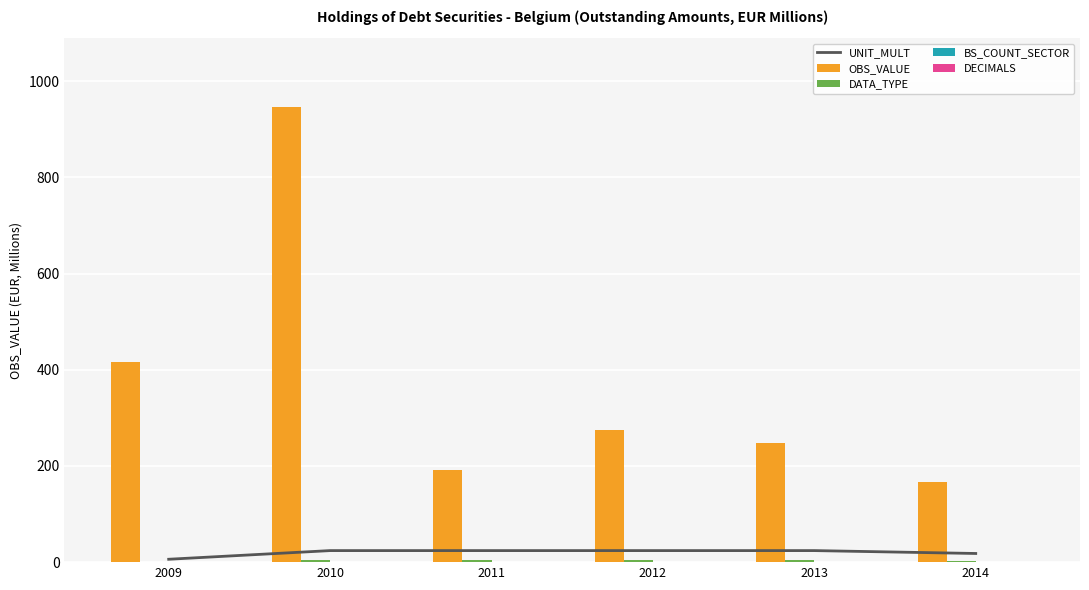

What is the difference between the highest and lowest values at 2012?

274